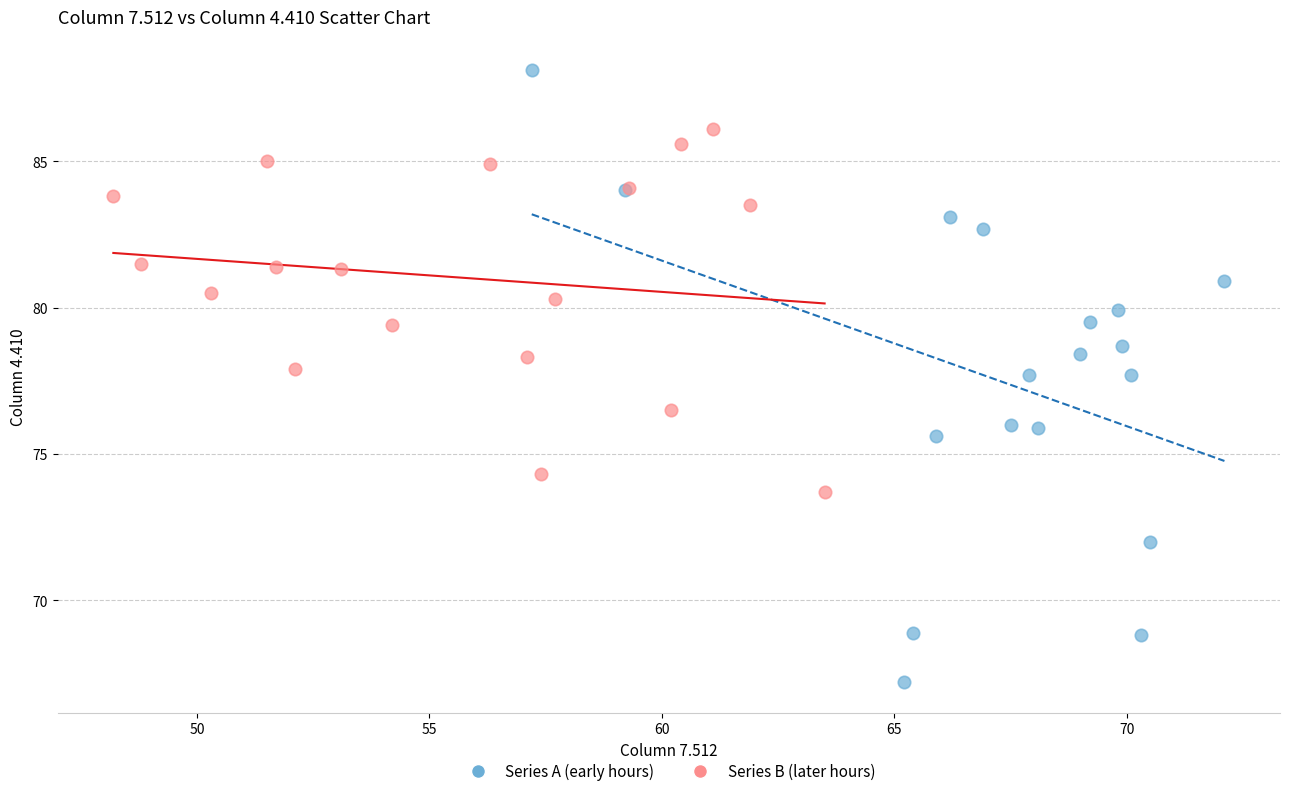

Which series has the widest spread of Y values?

Series A (early hours)